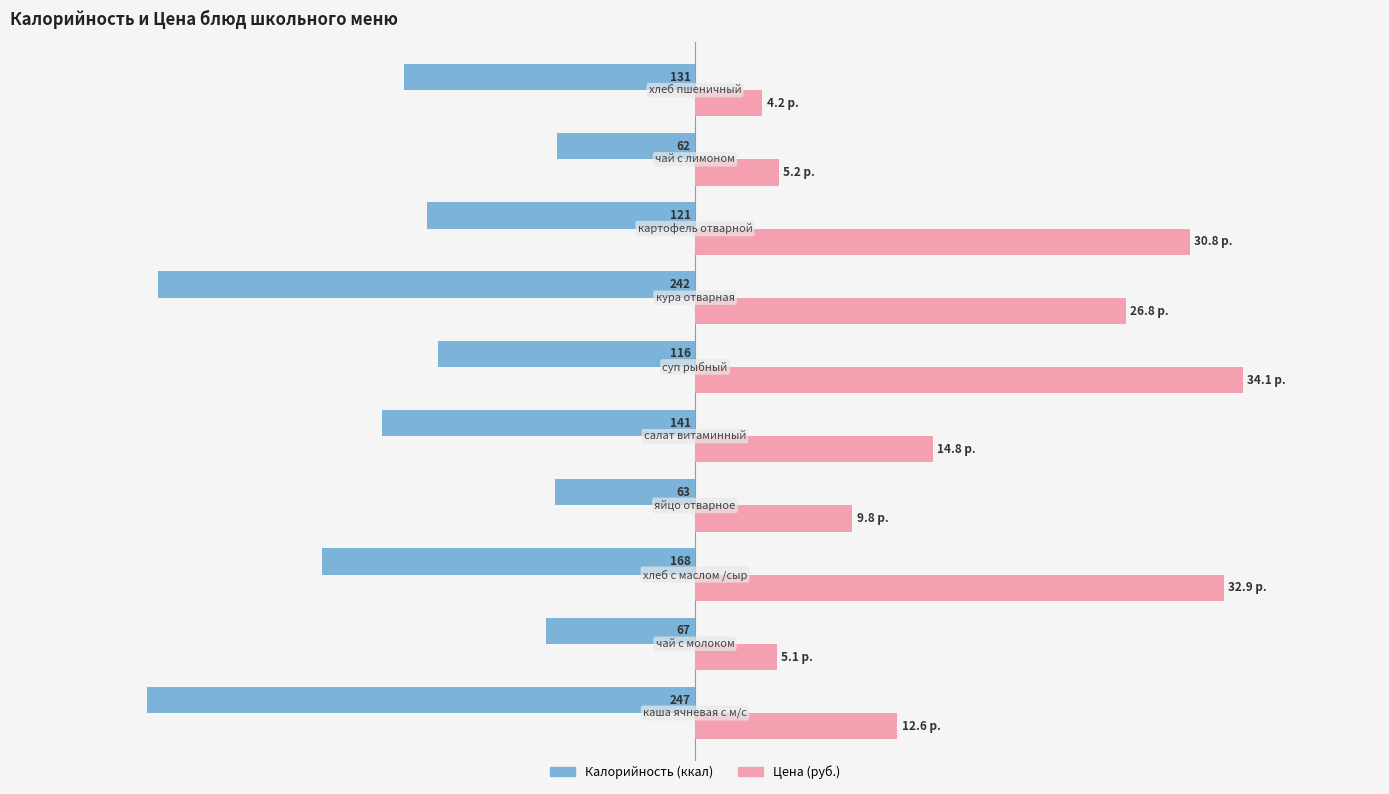

What are all the series names shown in the legend?

Калорийность (ккал), Цена (руб.)